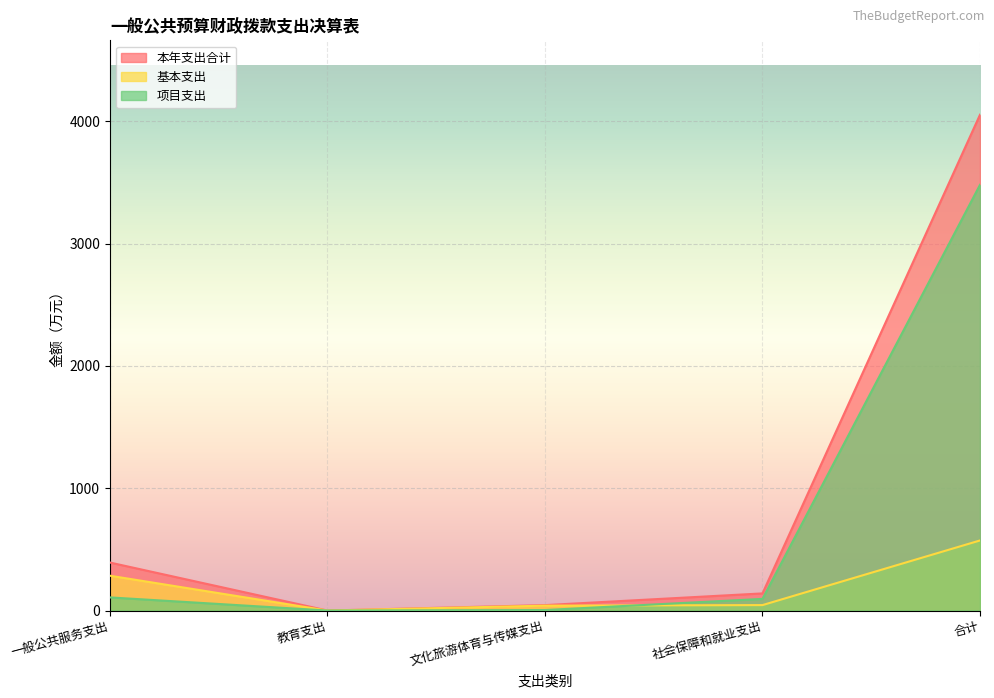

True or false: 项目支出 and 本年支出合计 cross at least once.

False